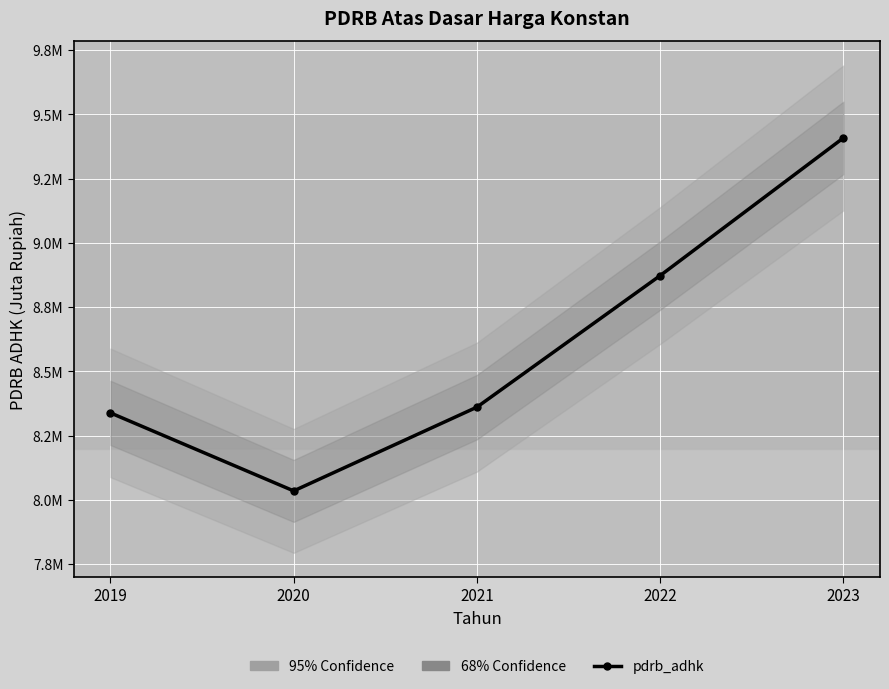

Reading right to left, what are all the values shown in this chart?

2023=9408507.7	2022=8872843.0	2021=8361142.0	2020=8035267.2	2019=8338768.0